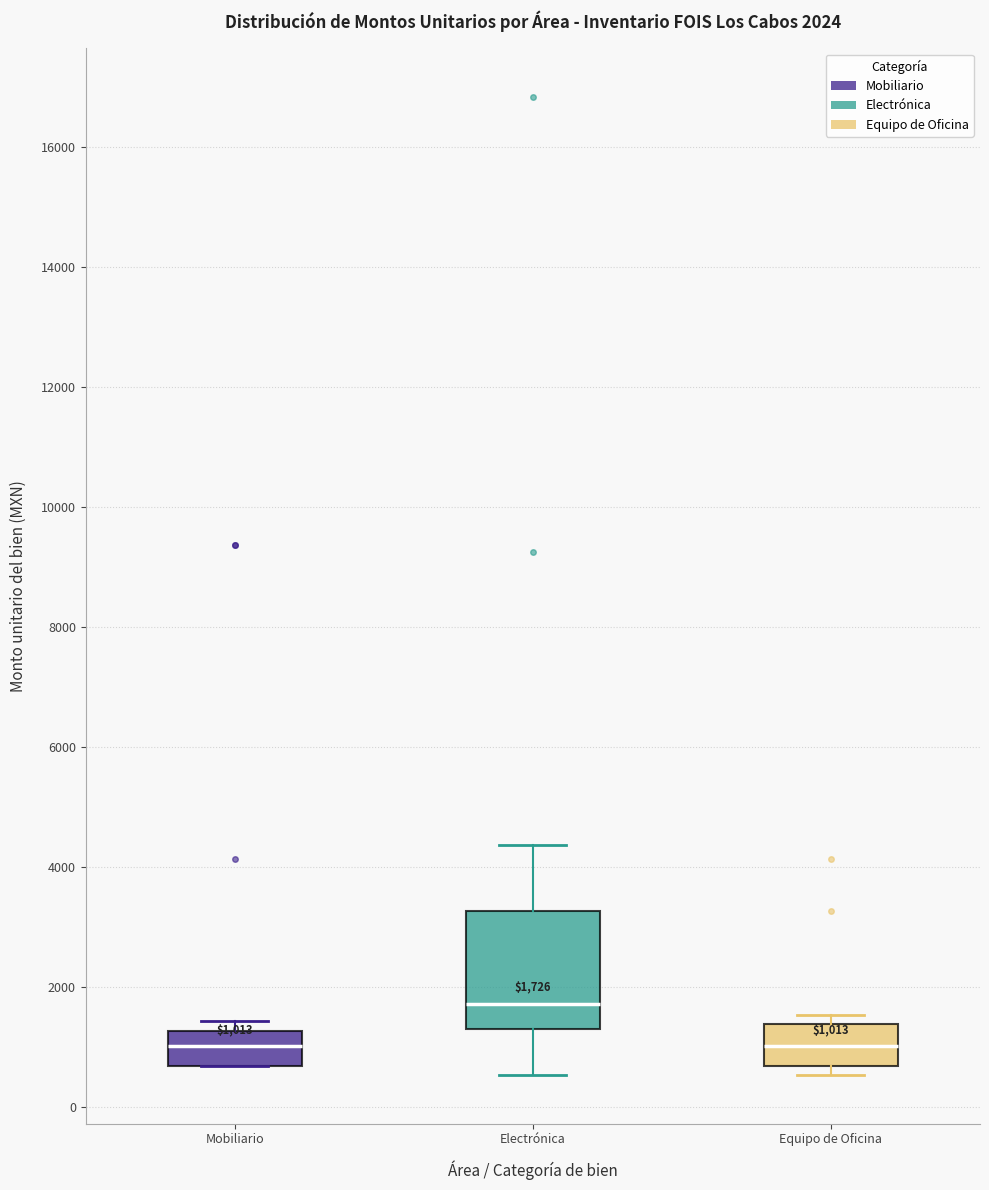

Which box is the tallest, from its lower edge to its upper edge?

Electrónica